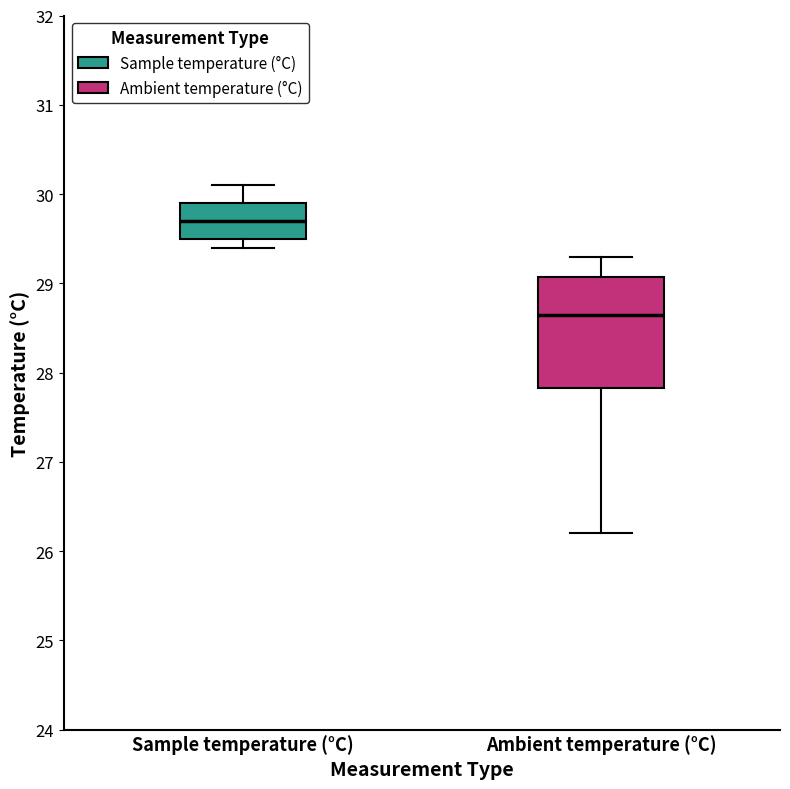

Reading left to right, transcribe this box plot: for each box, give where its median line is, the range the box spans, and where its two whiskers end, as read against the y-axis. The values are not printed on the chart, so give them approximately, as read against the axis.

Sample temperature (°C): median 29.7, box 29.5 to 29.9, whiskers 29.4 to 30.1
Ambient temperature (°C): median 28.7, box 27.8 to 29.1, whiskers 26.2 to 29.3